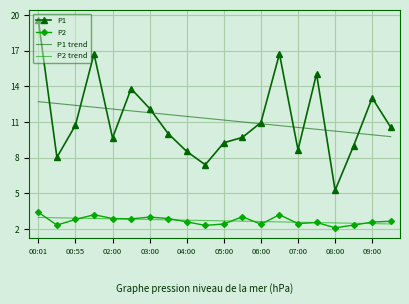

What is the smallest value displayed?

2.1